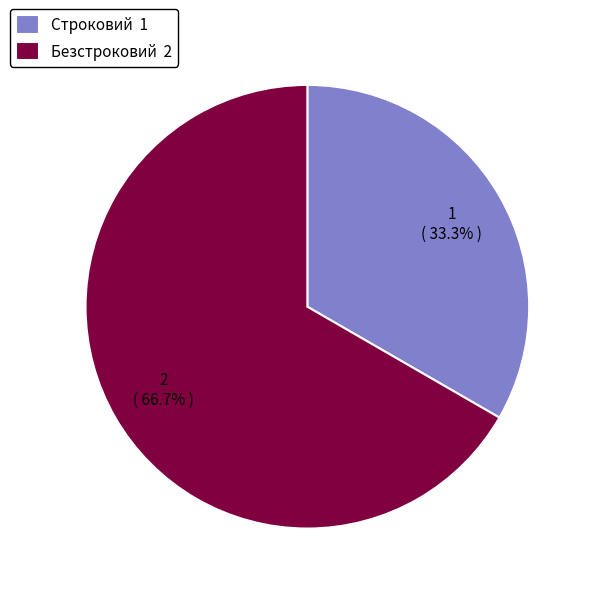

What is the largest slice in the pie chart?

Безстроковий